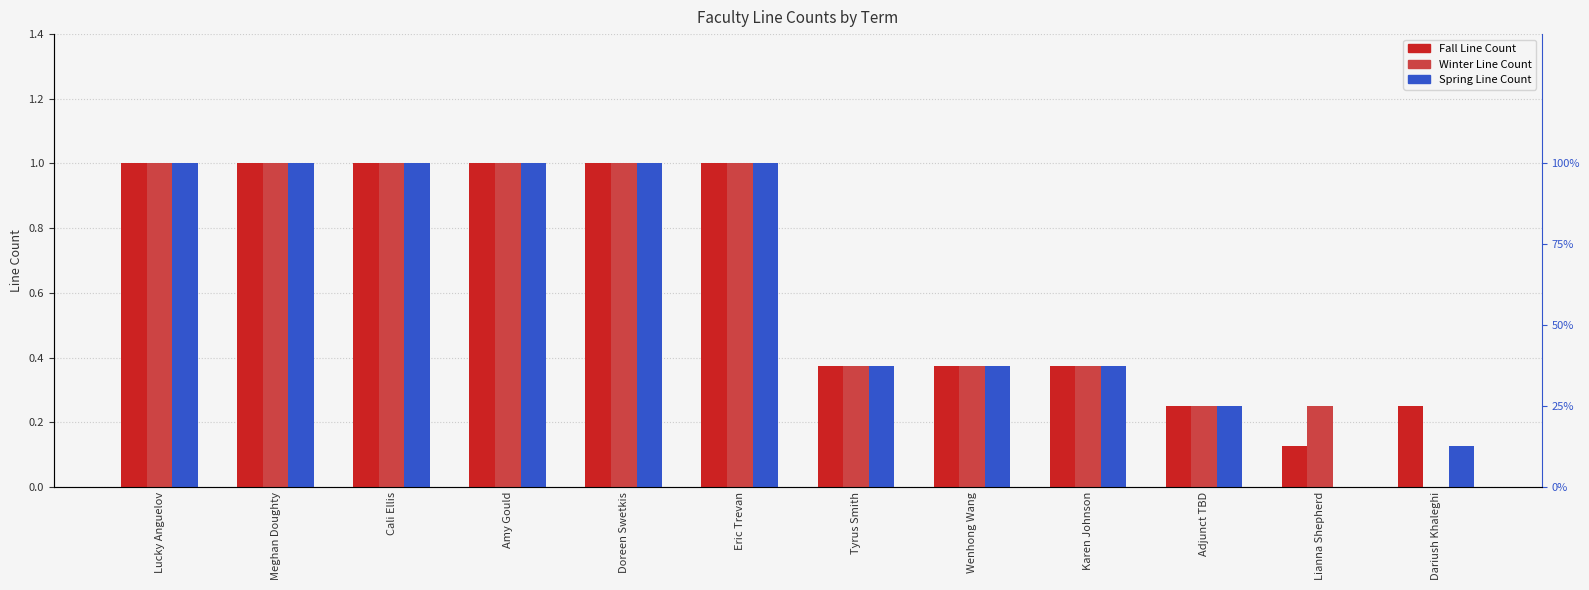

The value of Spring Line Count at Doreen Swetkis is 1.6. True or false?

False